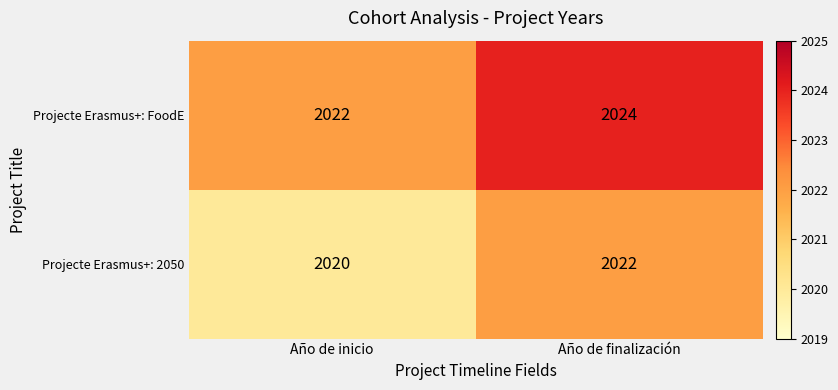

At which category is the sum across all series the highest?

Año de finalización